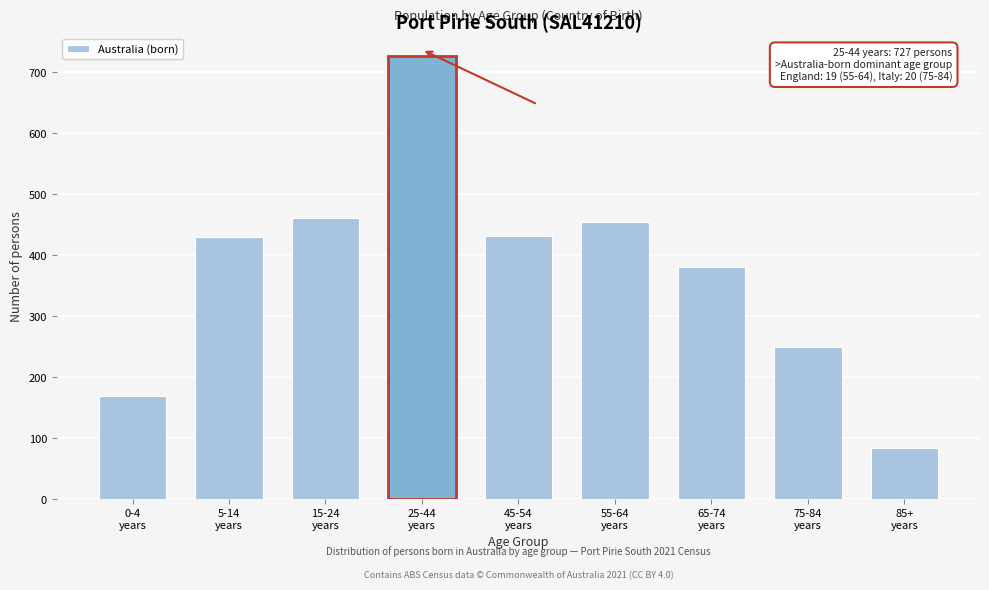

What is the greatest value displayed?

727